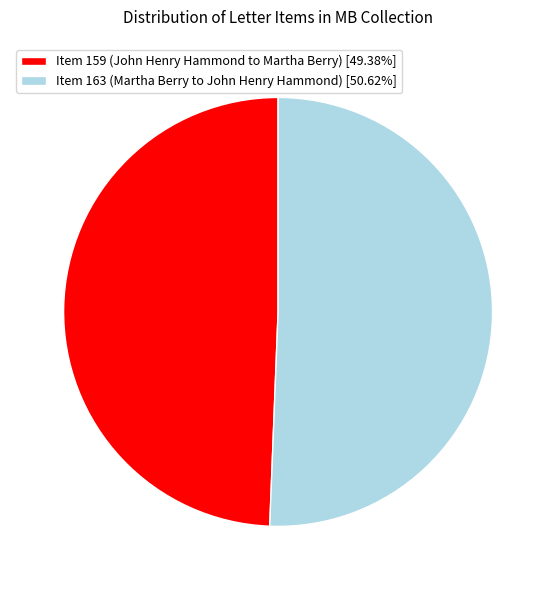

Which slice is the largest?

Item 163 (Martha Berry to John Henry Hammond)